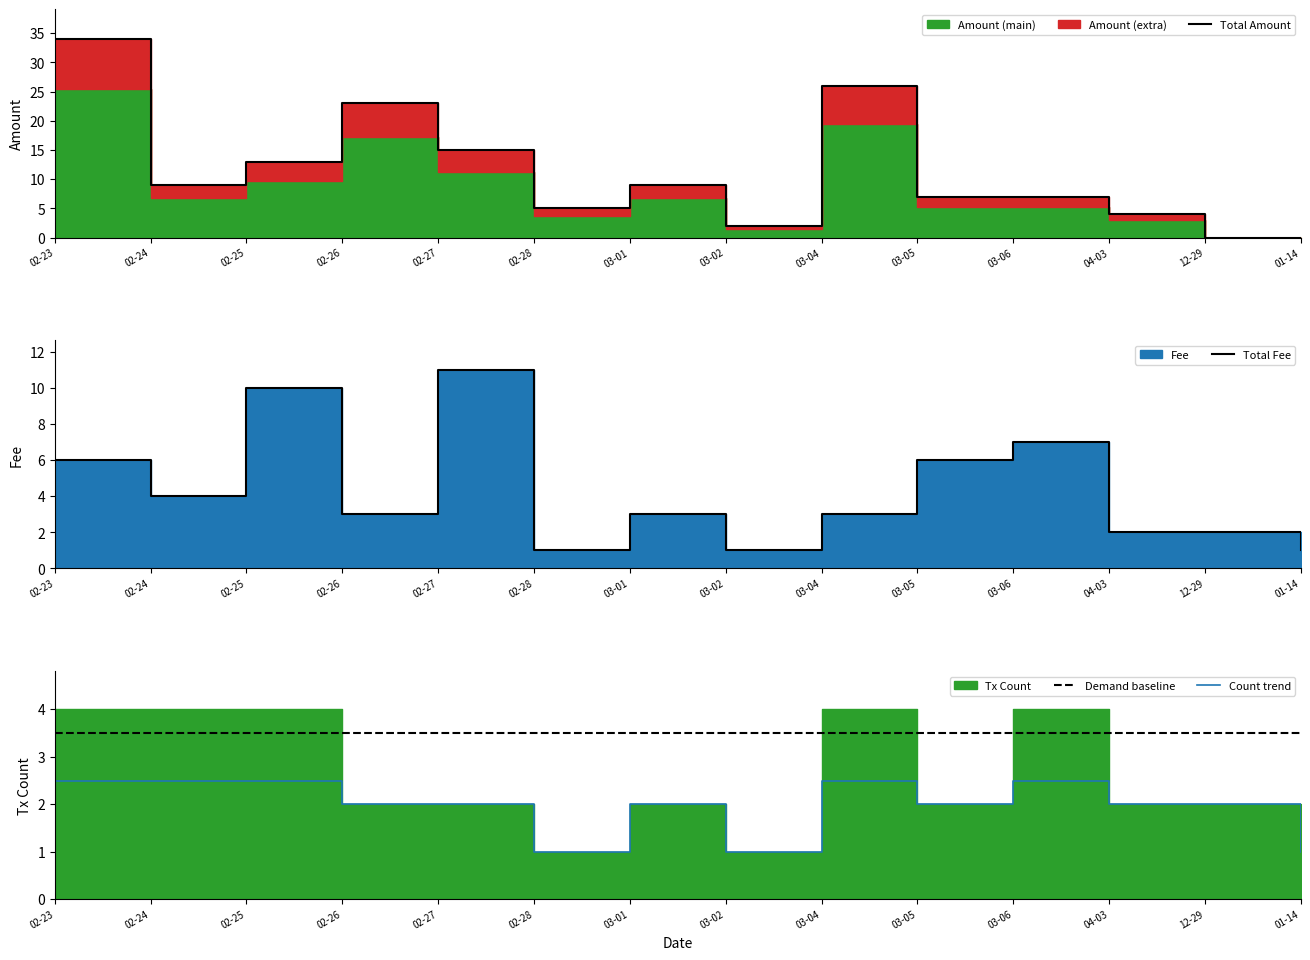

Reading left to right, extract all data points from this chart.

Total Amount: 02-23=34.0	02-24=9.0	02-25=13.0	02-26=23.0	02-27=15.0	02-28=5.0	03-01=9.0	03-02=2.0	03-04=26.0	03-05=7.0	03-06=7.0	04-03=4.0	12-29=0.0	01-14=0.0
Total Fee: 02-23=6.0	02-24=4.0	02-25=10.0	02-26=3.0	02-27=11.0	02-28=1.0	03-01=3.0	03-02=1.0	03-04=3.0	03-05=6.0	03-06=7.0	04-03=2.0	12-29=2.0	01-14=1.0
Demand baseline: 02-23=3.5	02-24=3.5	02-25=3.5	02-26=3.5	02-27=3.5	02-28=3.5	03-01=3.5	03-02=3.5	03-04=3.5	03-05=3.5	03-06=3.5	04-03=3.5	12-29=3.5	01-14=3.5
Count trend: 02-23=2.5	02-24=2.5	02-25=2.5	02-26=2.0	02-27=2.0	02-28=1.0	03-01=2.0	03-02=1.0	03-04=2.5	03-05=2.0	03-06=2.5	04-03=2.0	12-29=2.0	01-14=1.0